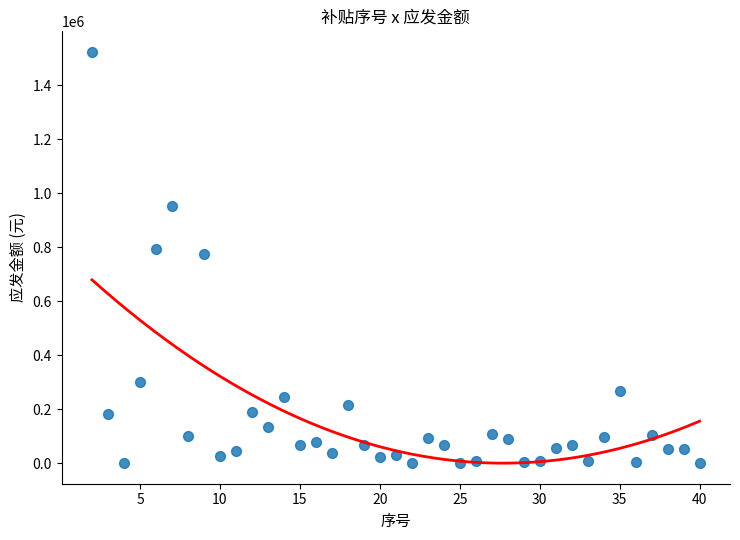

What is the range of Y values (max minus min)?

1522317.7